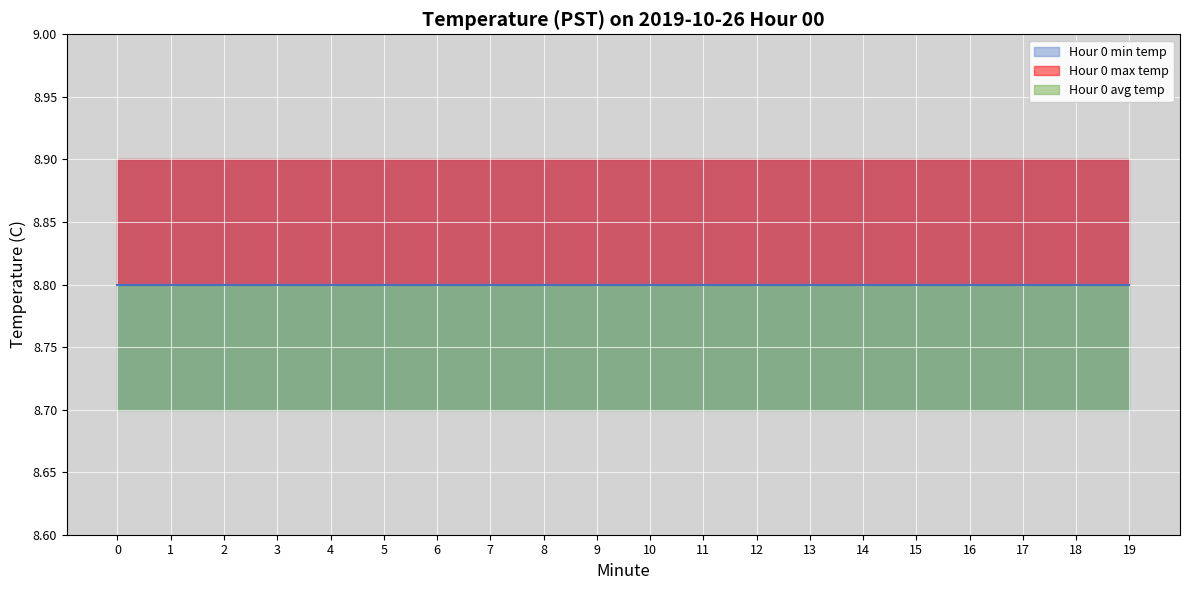

At 10, list the series in order from largest to smallest.

Hour 0 max temp, Hour 0 avg temp, Hour 0 min temp